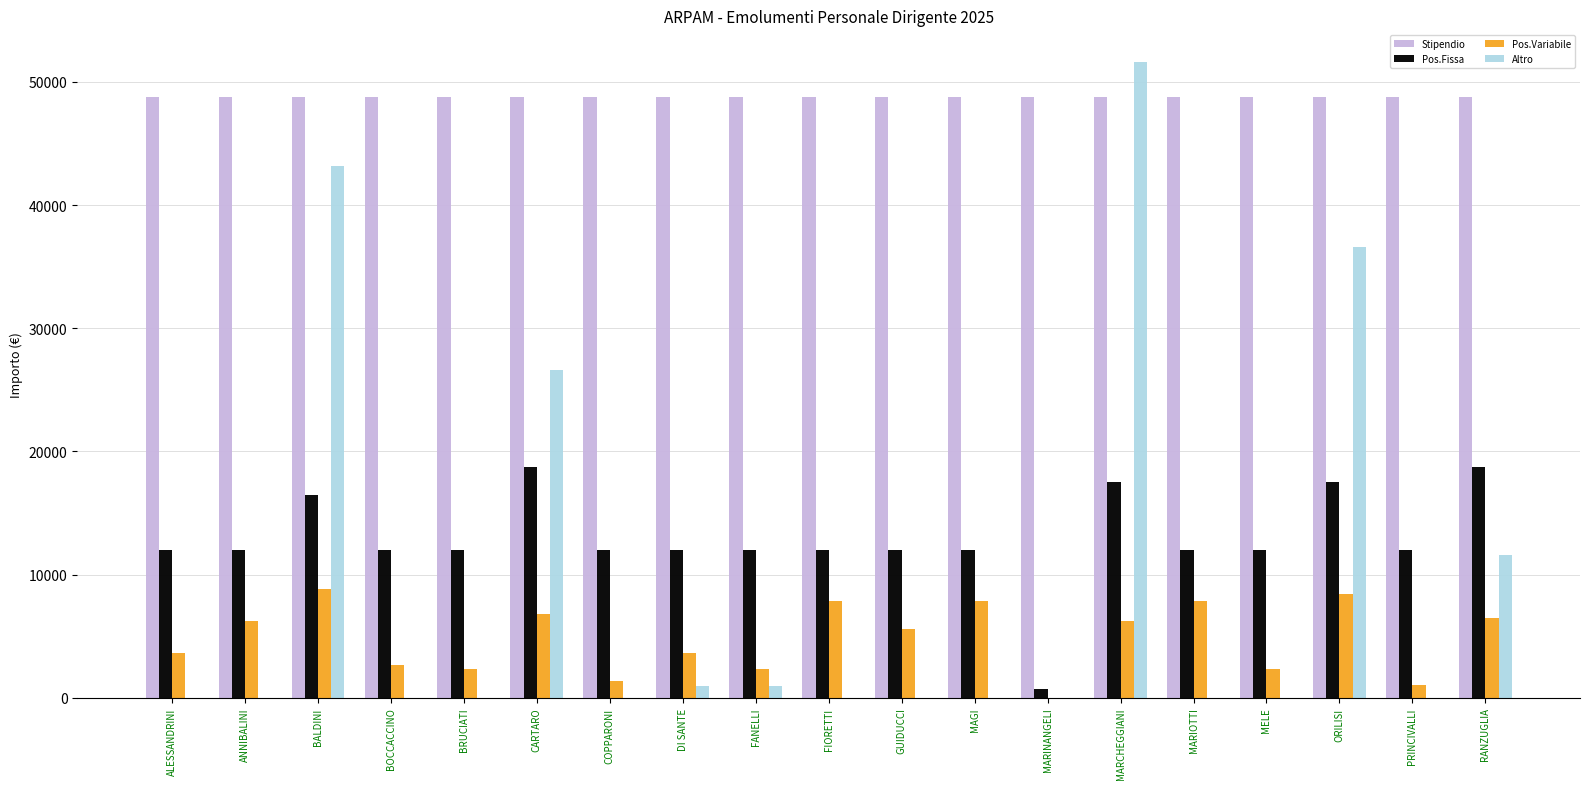

What are all the series names shown in the legend?

Stipendio, Pos.Fissa, Pos.Variabile, Altro